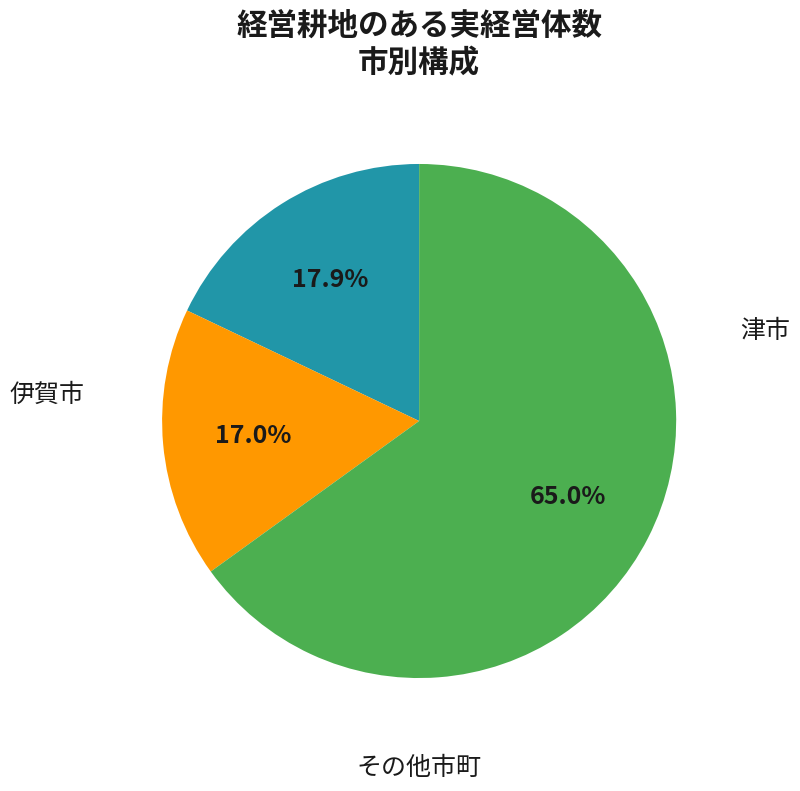

To the nearest percent, what is the difference between the largest and smallest slice percentages?

48%